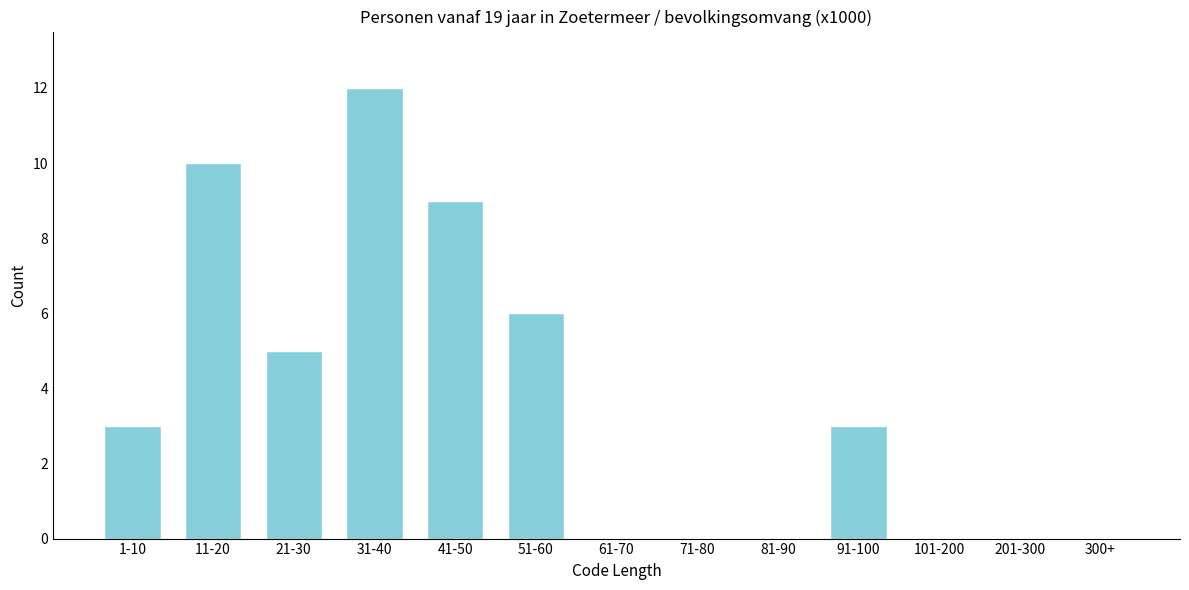

Reading left to right, transcribe all the data shown in this chart.

1-10=3	11-20=10	21-30=5	31-40=12	41-50=9	51-60=6	61-70=0	71-80=0	81-90=0	91-100=3	101-200=0	201-300=0	300+=0